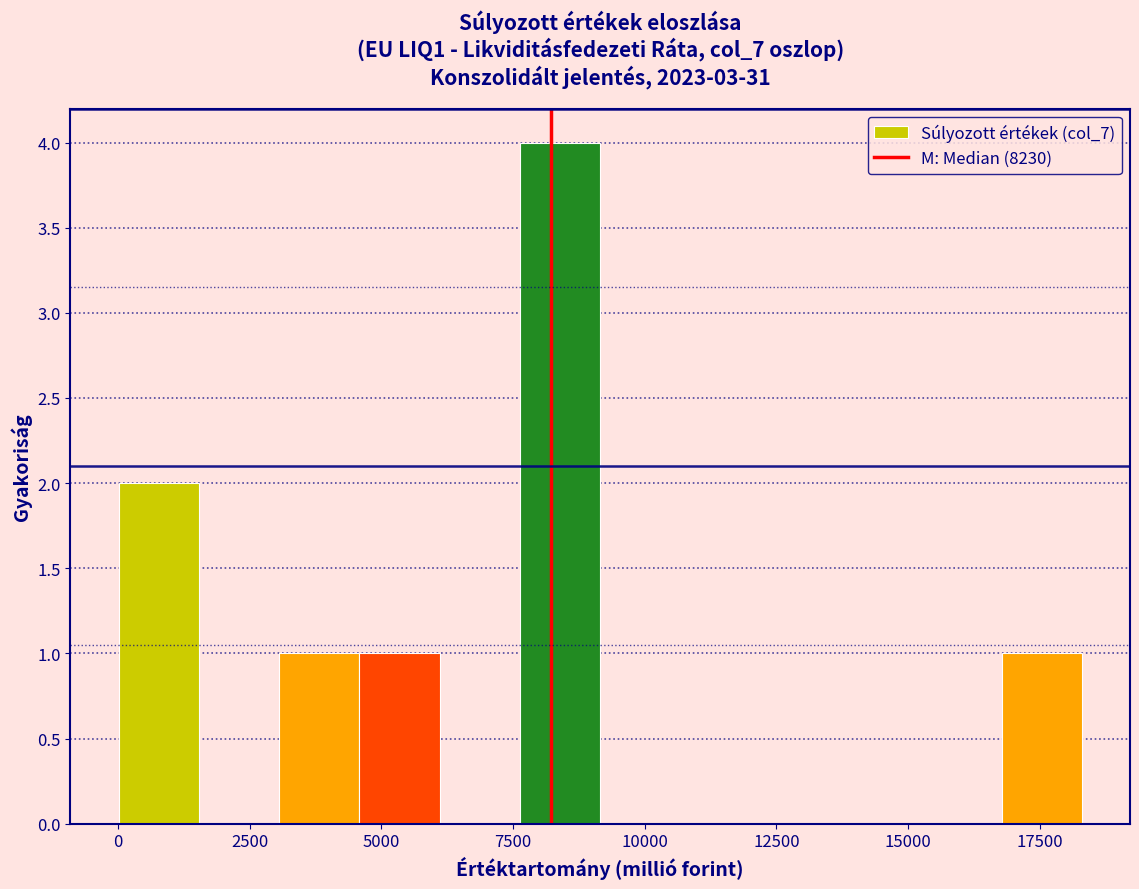

Read against the x-axis, roughly where is the centre of the tallest bar?

8500